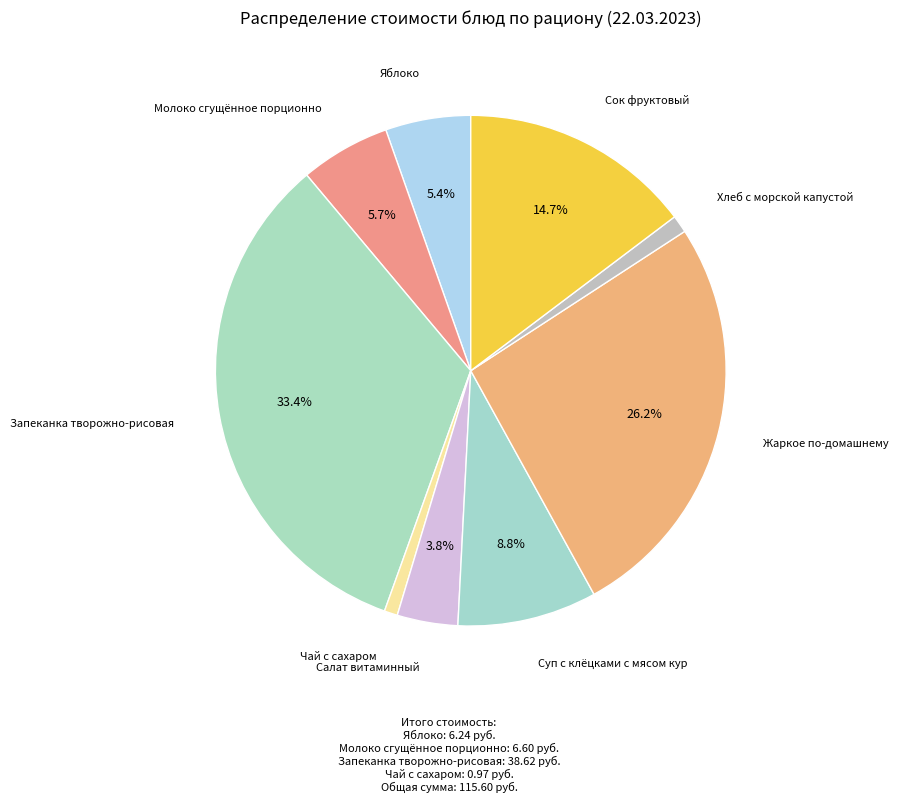

How many slices are in this pie chart?

9